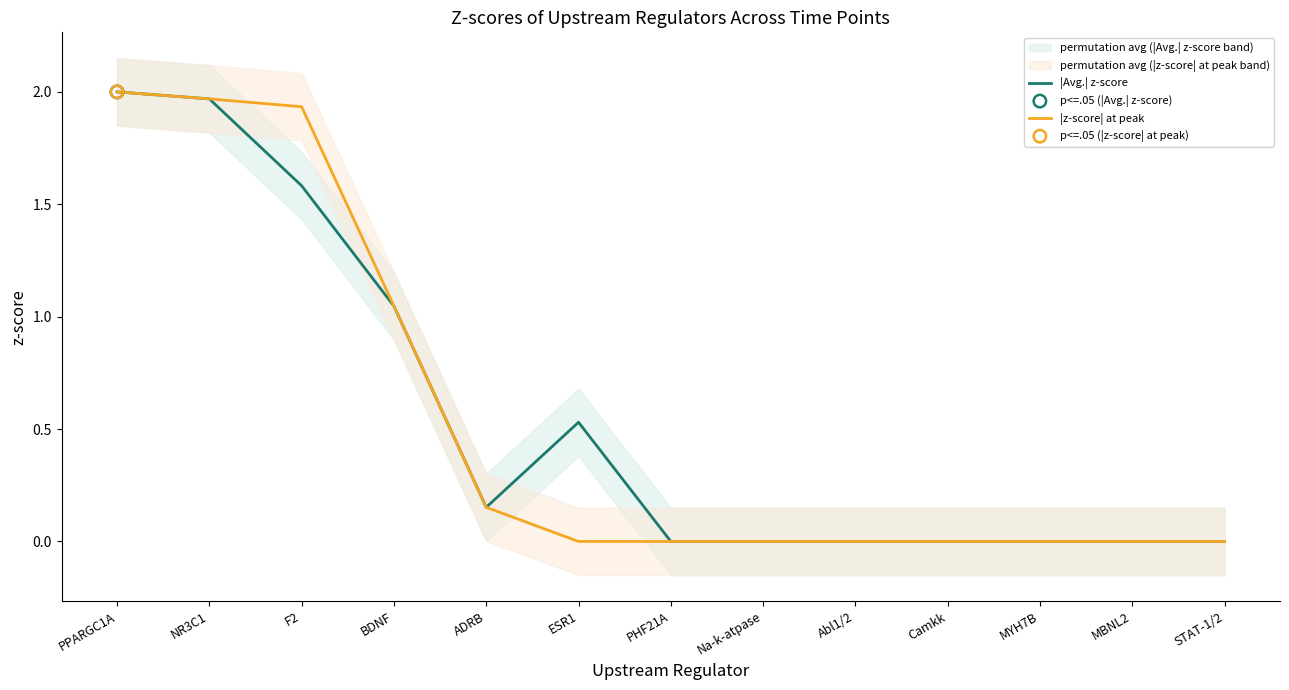

At how many categories does at least one series exceed 1?

4